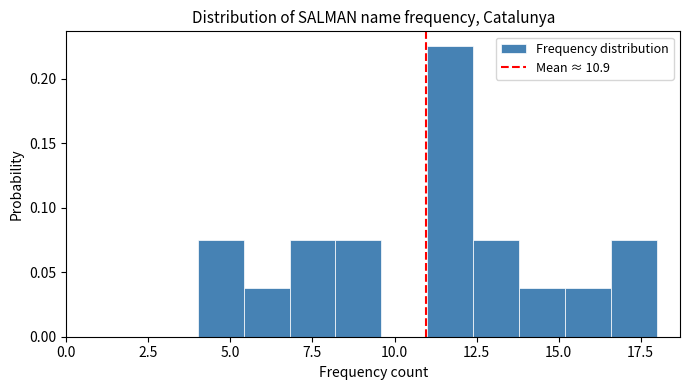

Around what value on the x-axis is the tallest bar? Give the approximate position of its centre, as read against the axis.

11.5